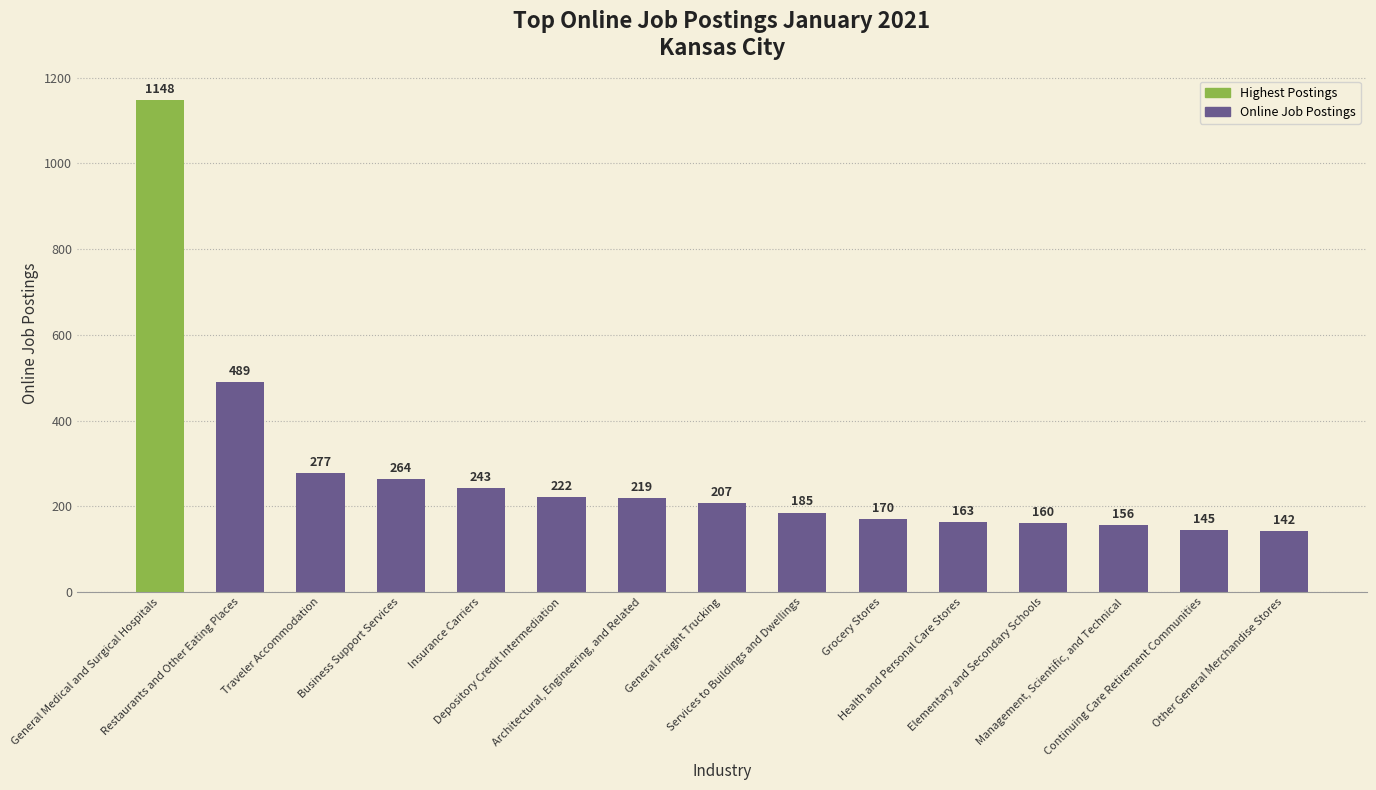

What is the label of the 15th bar from the left?

Other General Merchandise Stores